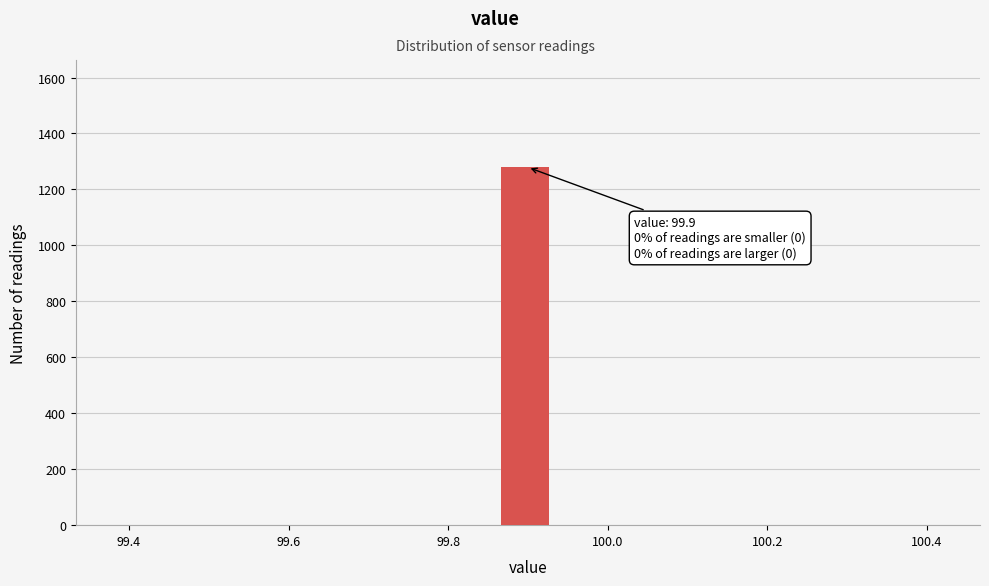

Around what value on the x-axis is the tallest bar? Give the approximate position of its centre, as read against the axis.

99.90